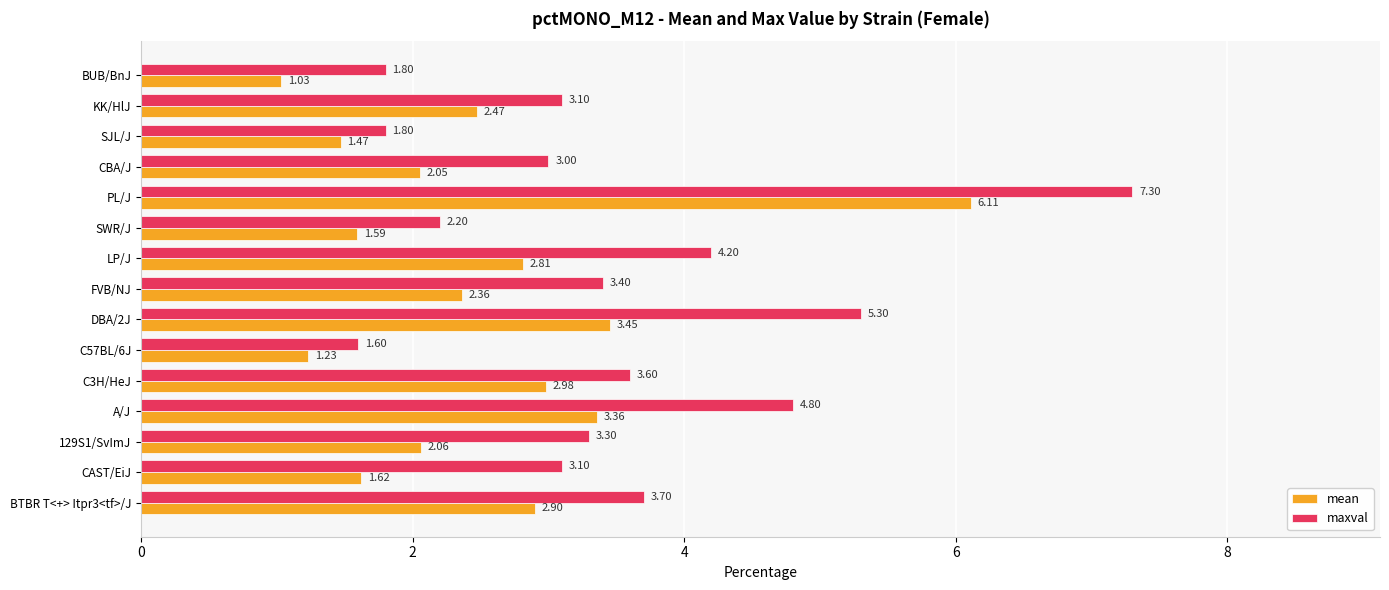

Is the value of mean at CAST/EiJ greater than the value of maxval at A/J?

No